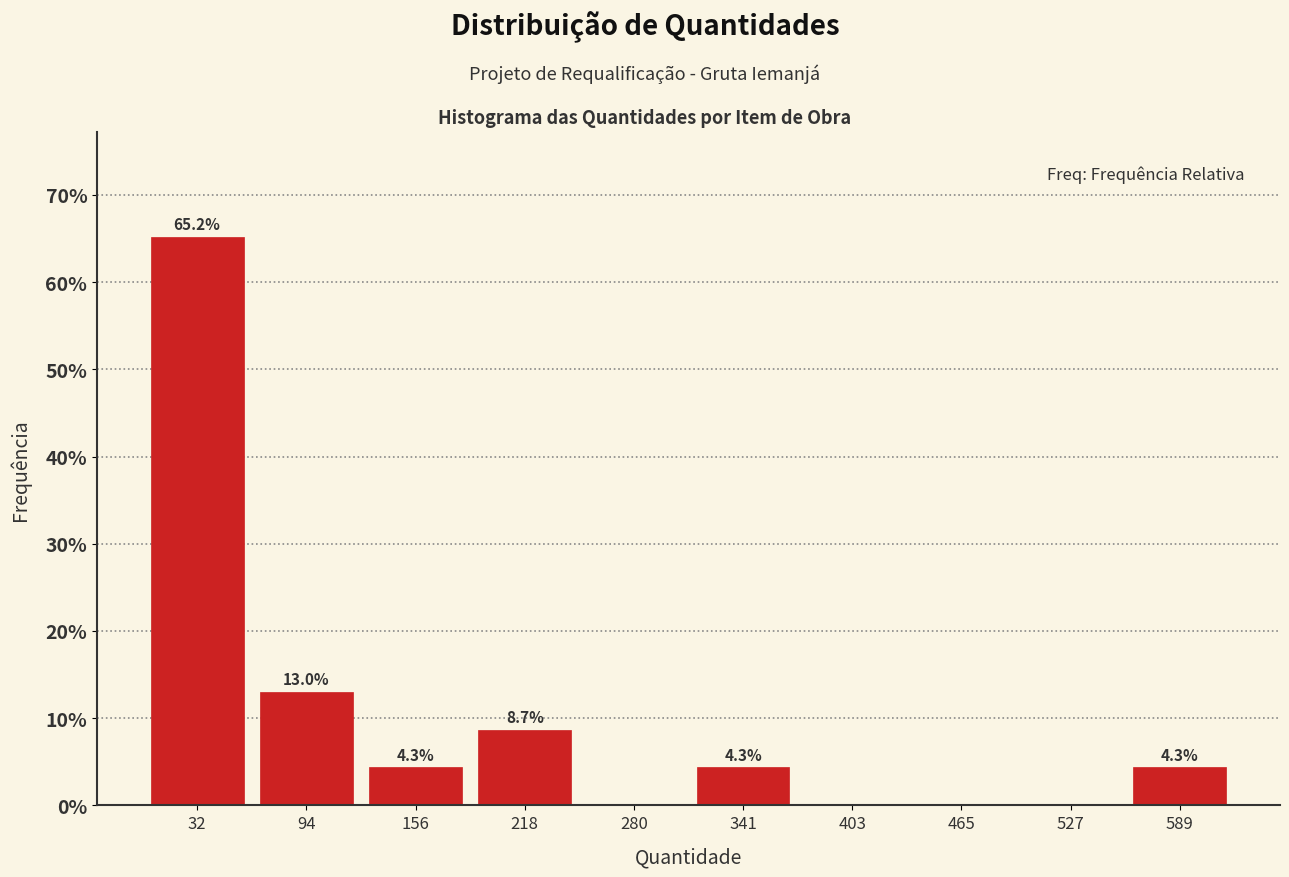

Which range on the x-axis has the tallest bar?

0 to 60